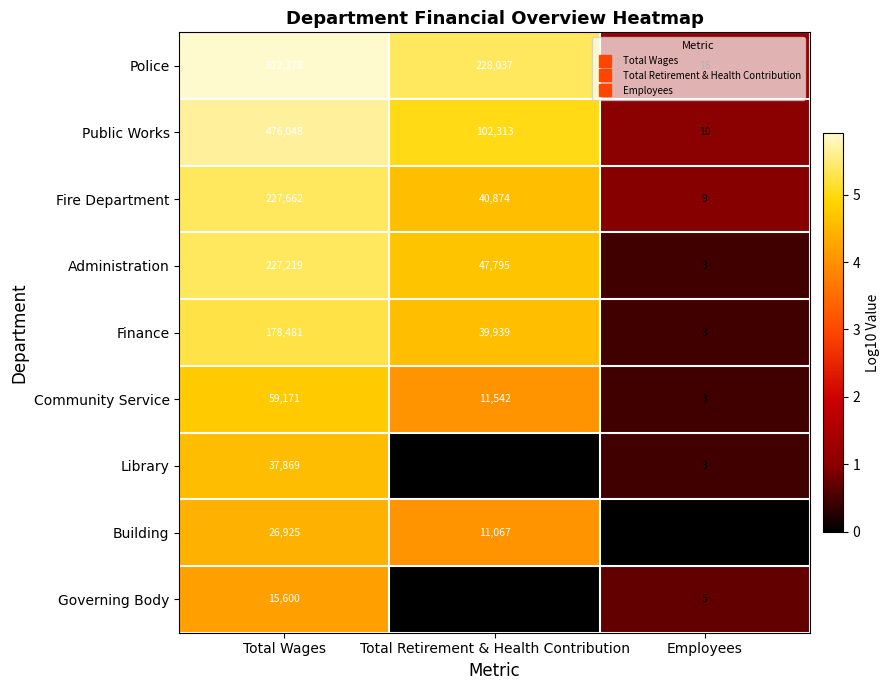

What is the sum of all Finance values?

218423